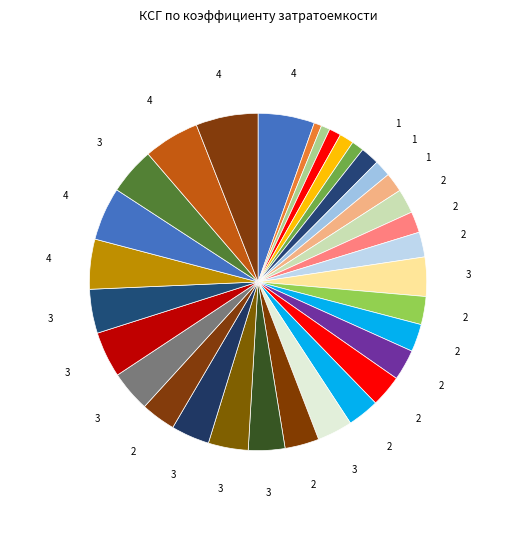

How many segments does this pie chart have?

32